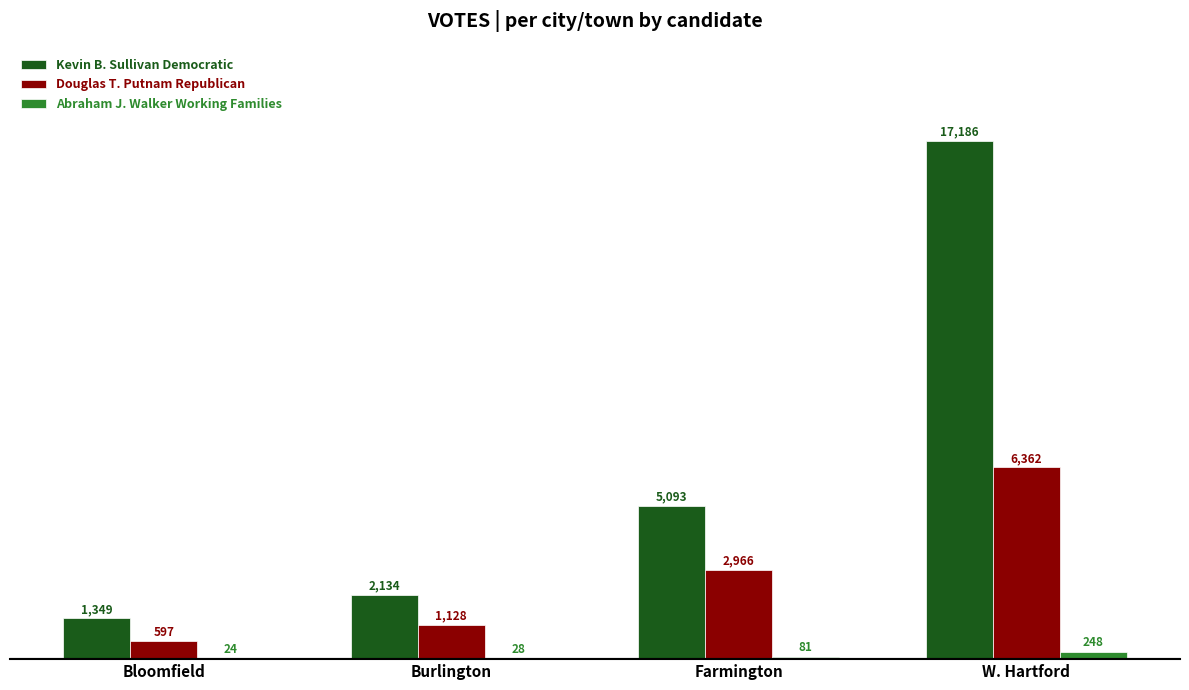

What is the approximate value of Abraham J. Walker Working Families at Burlington?

28